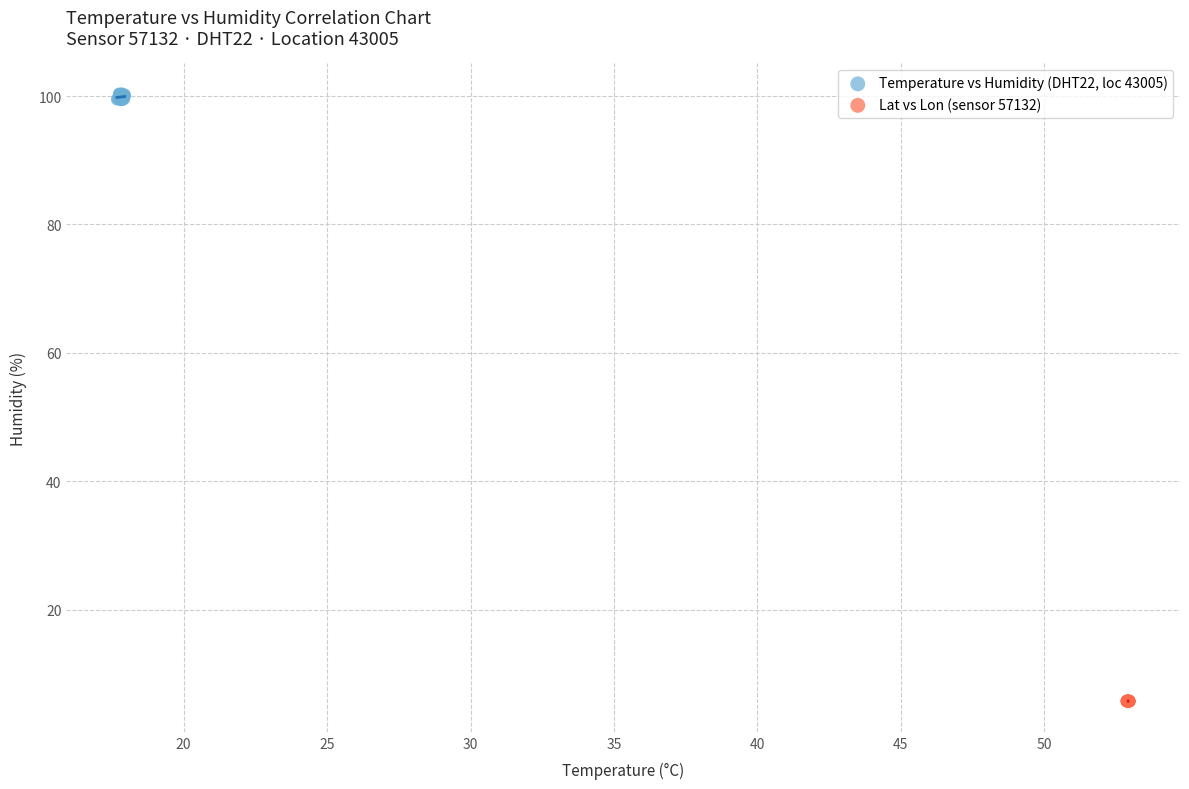

Which series reaches the maximum Y coordinate?

Temperature vs Humidity (DHT22, loc 43005)